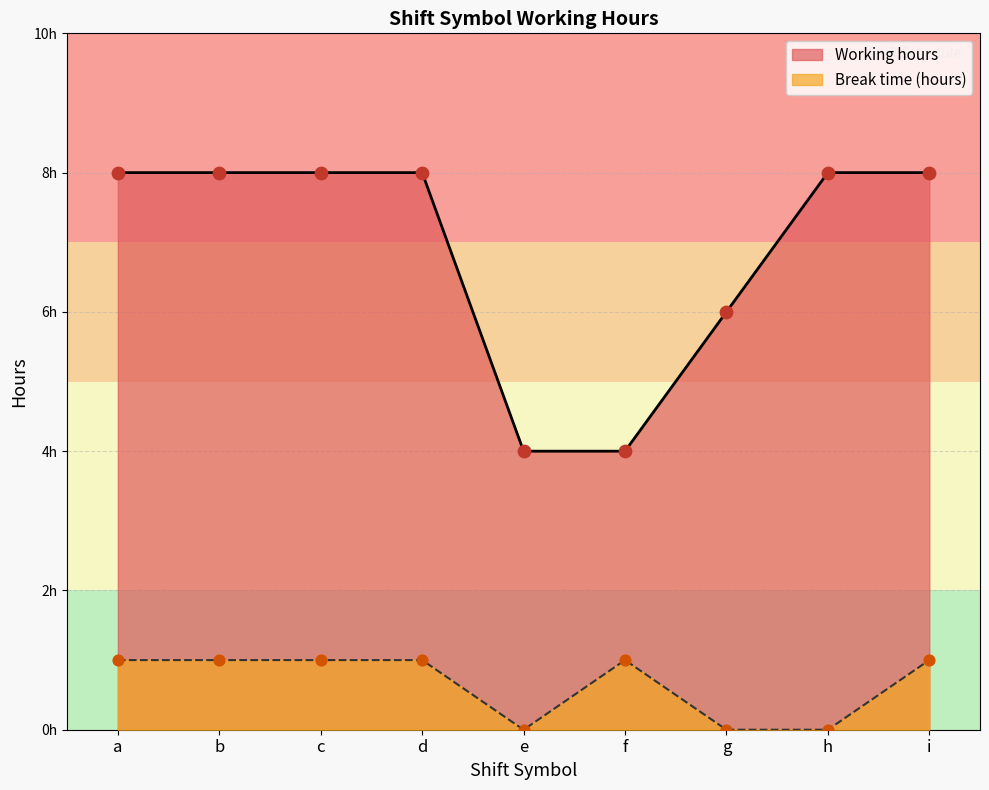

At which category is the sum across all series the highest?

b